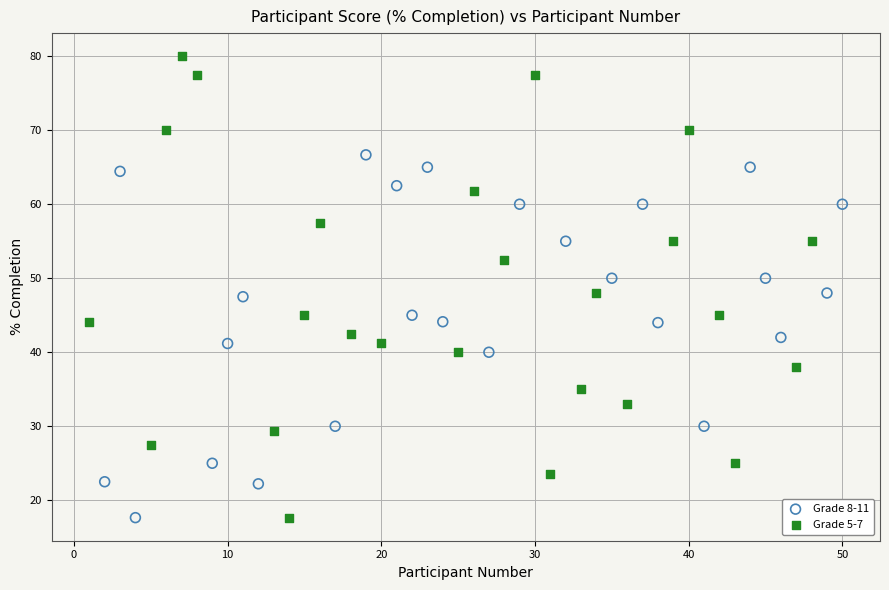

What are all the series names shown in the legend?

Grade 8-11, Grade 5-7